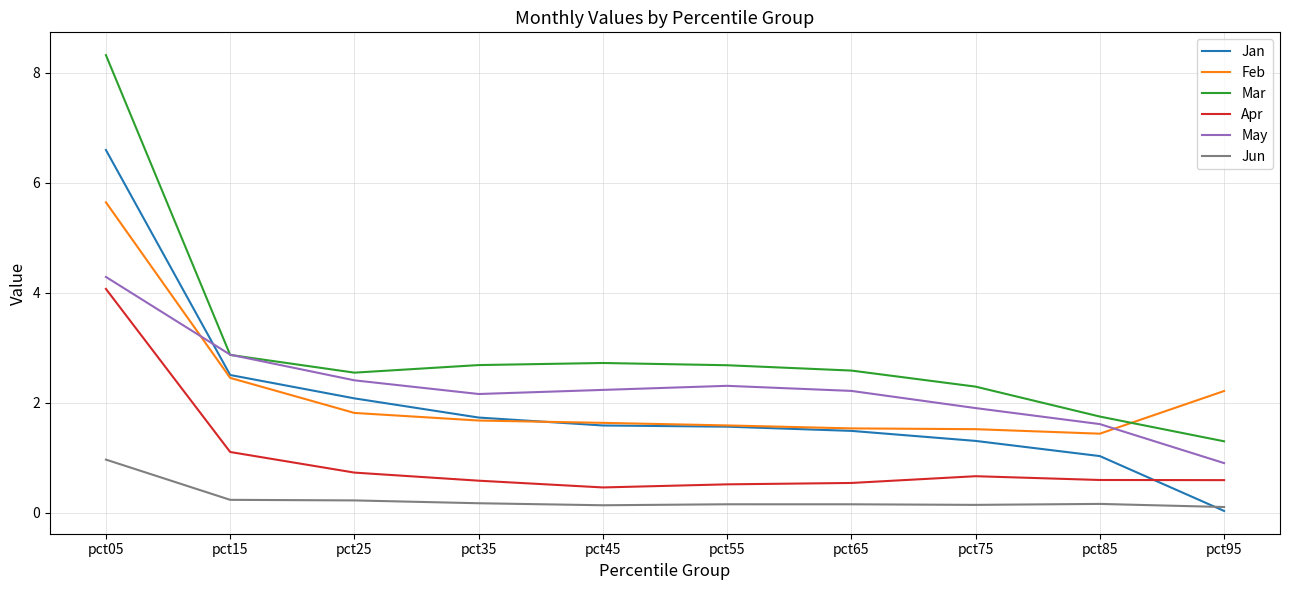

What is the difference between the maximum and minimum values in the May series?

3.4